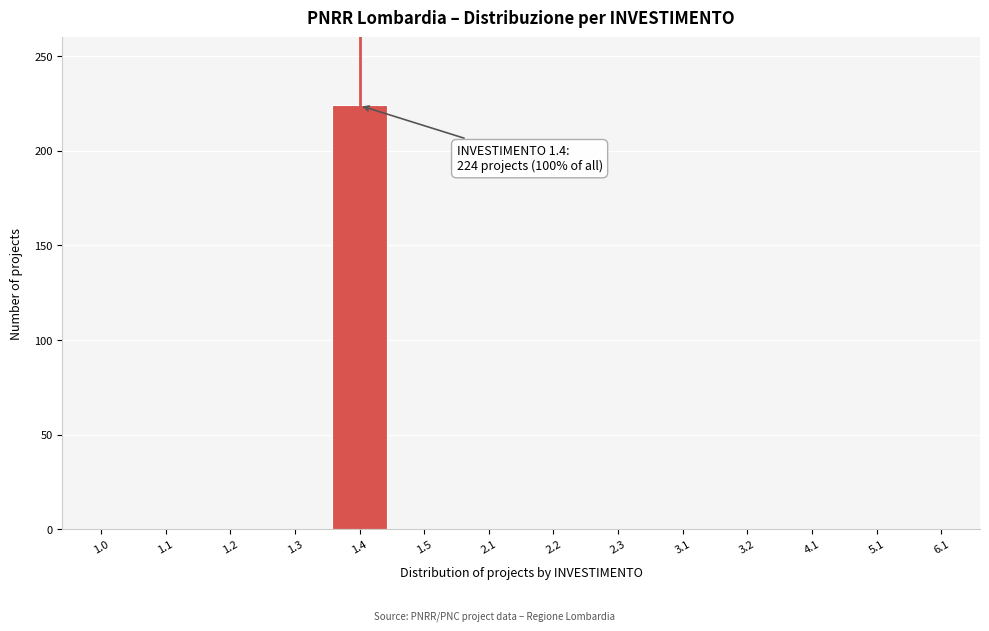

Reading right to left, extract all data points from this chart.

6.1=0	5.1=0	4.1=0	3.2=0	3.1=0	2.3=0	2.2=0	2.1=0	1.5=0	1.4=224	1.3=0	1.2=0	1.1=0	1.0=0